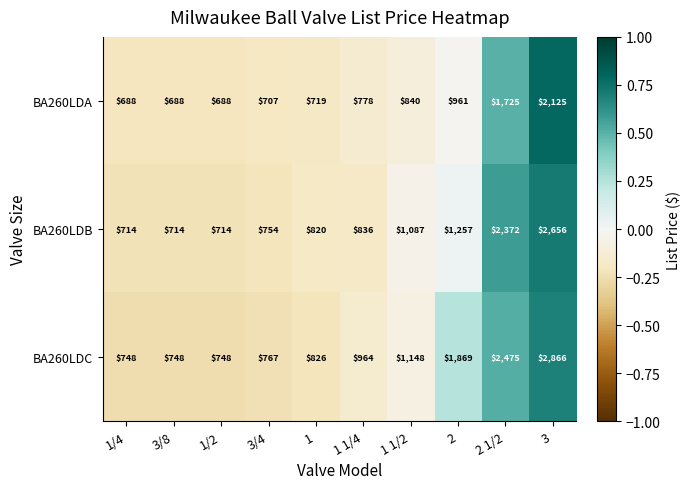

What is the total value across all series at 1/4?

2150